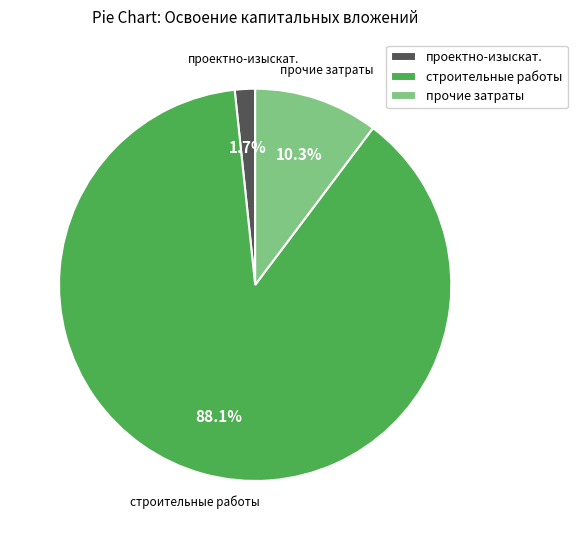

What is the smallest slice in the pie chart?

проектно-изыскат.